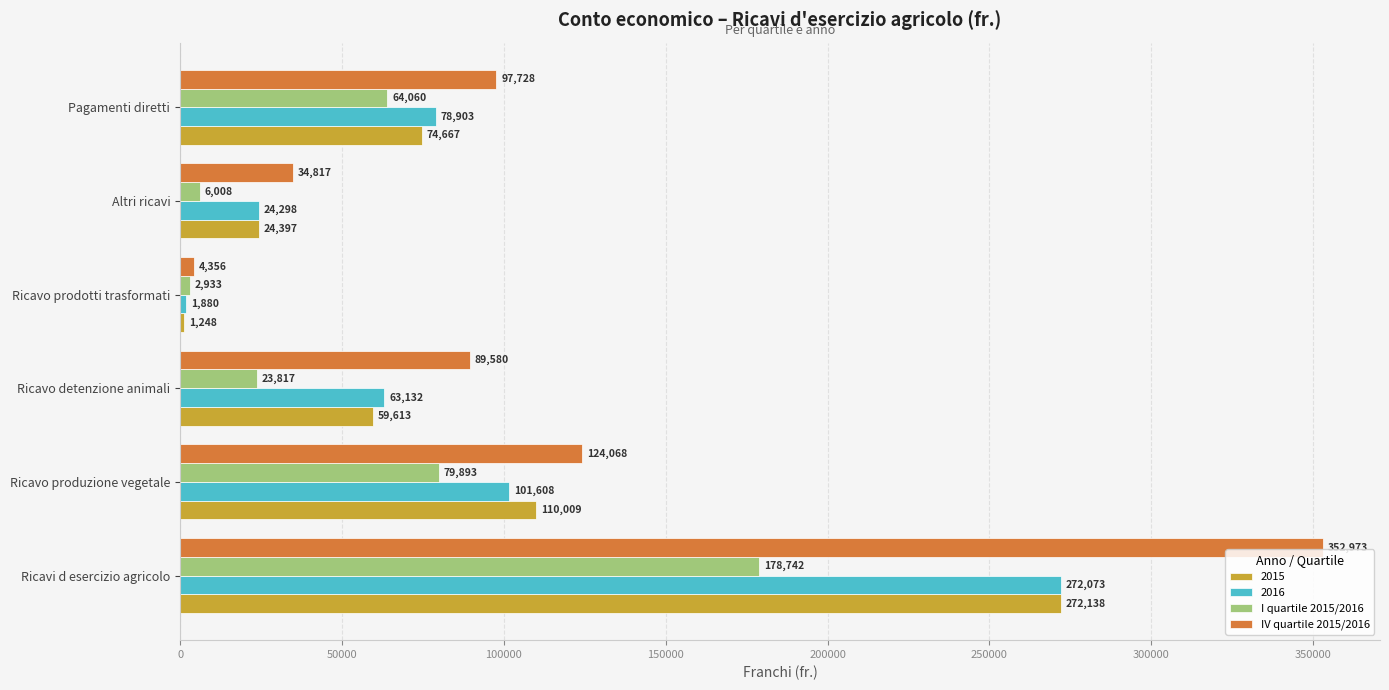

Is it true that 2015 equals 44705.5 at Pagamenti diretti?

False